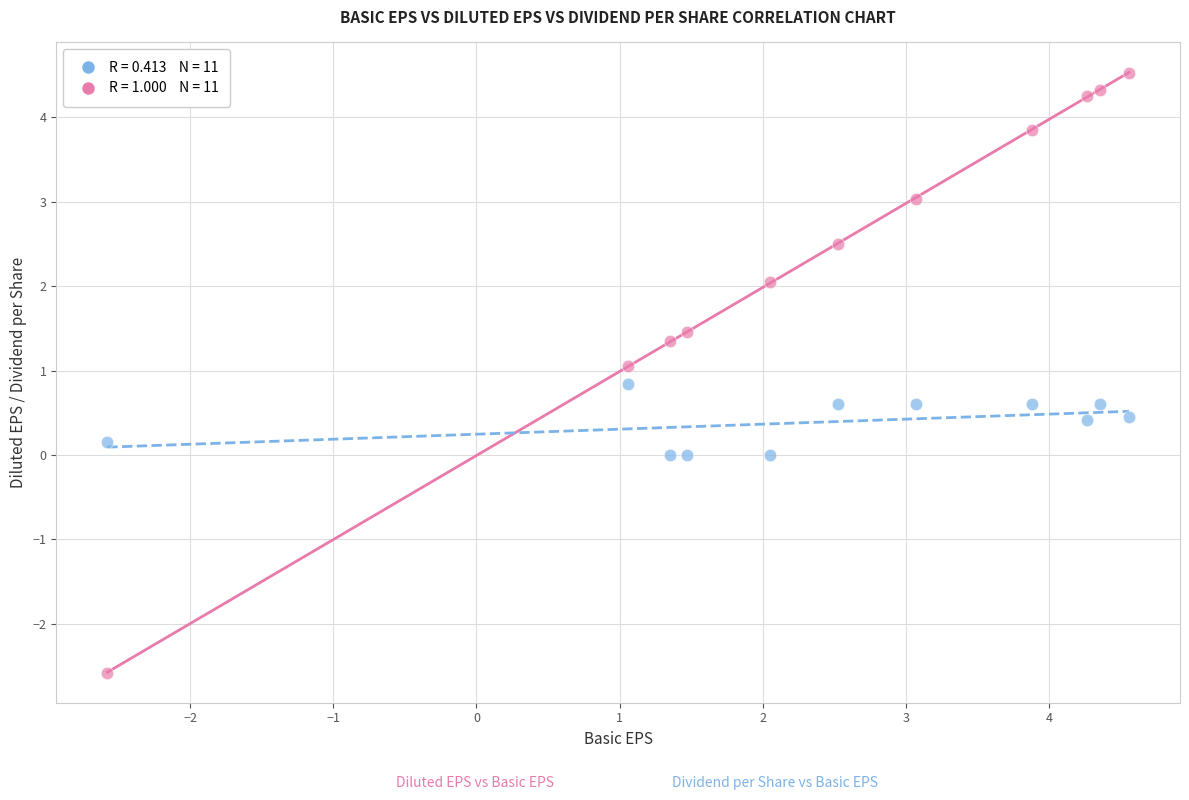

Across all data points, what is the range of Y values (max minus min)?

7.1